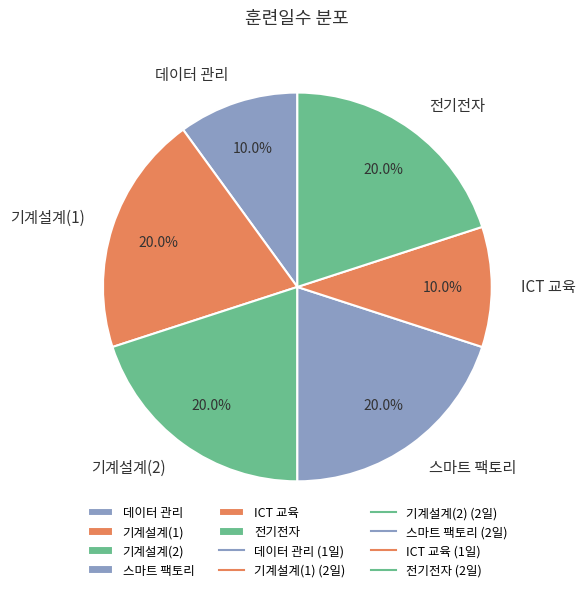

What percentage is the 데이터 관리 slice, to the nearest percent?

10%